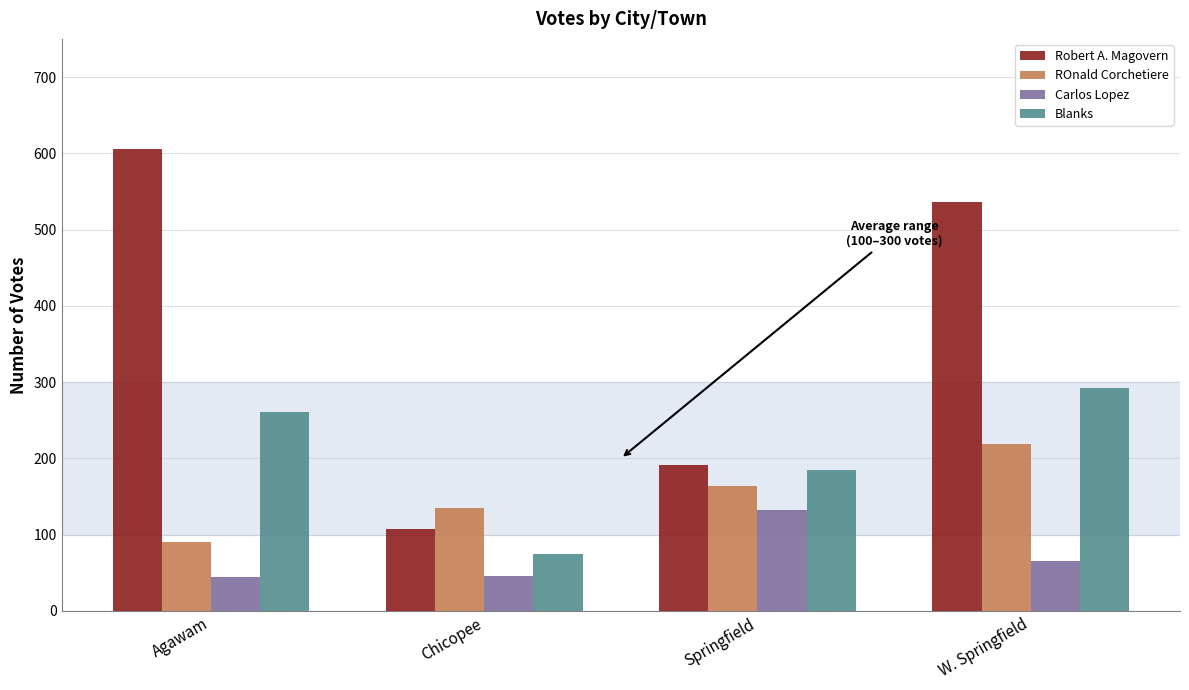

What is the difference between the maximum and second lowest values in the Carlos Lopez series?

87